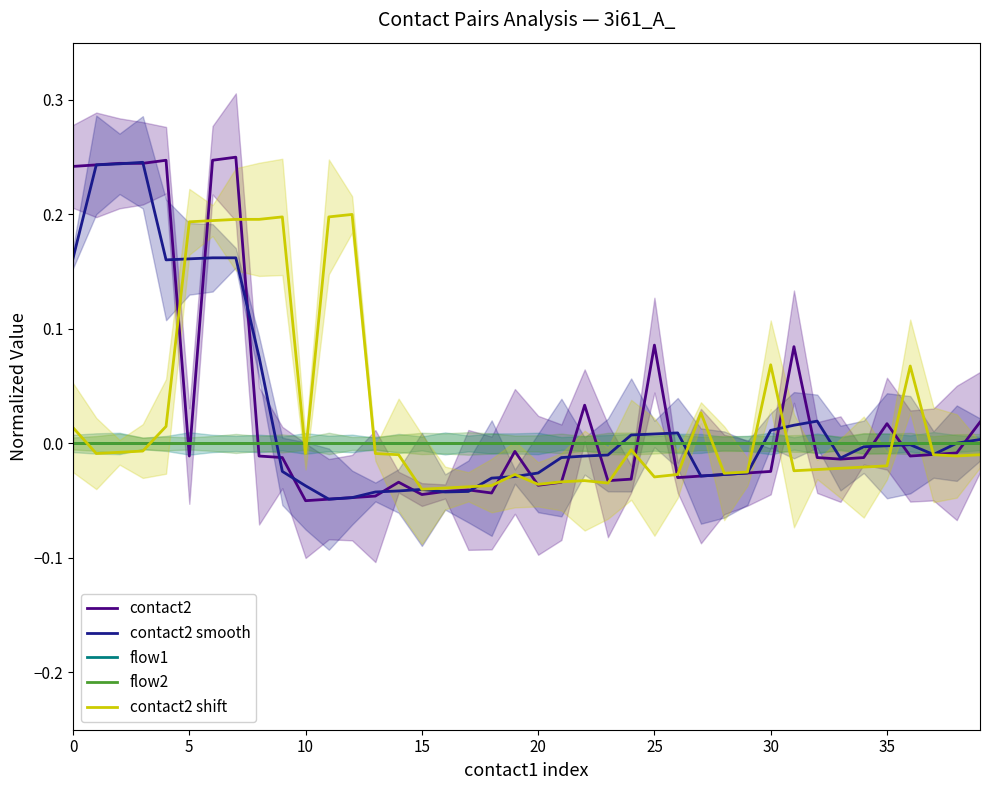

True or false: flow2 and flow1 cross at least once.

False